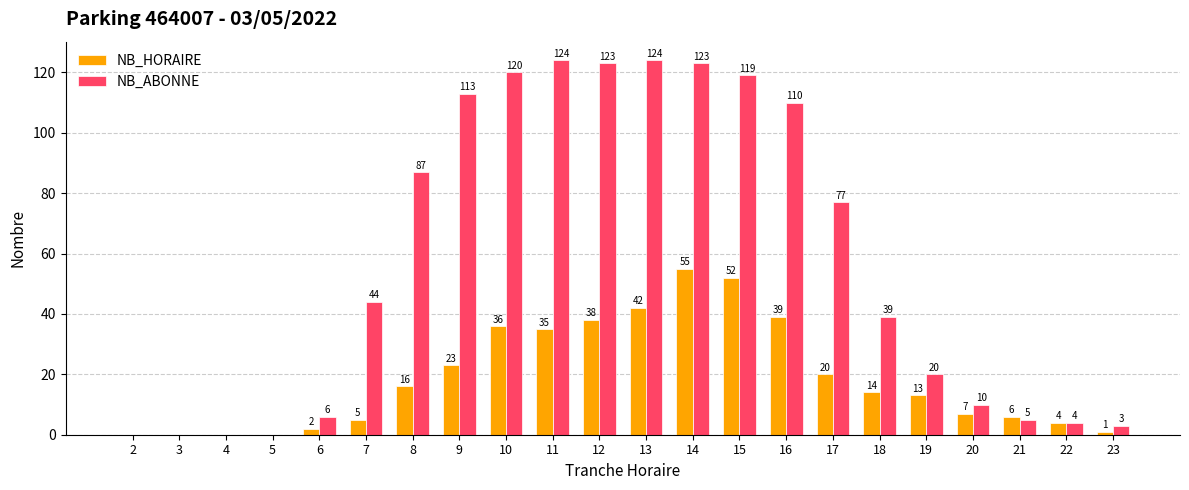

Between 17 and 23, which series saw the biggest shift?

NB_ABONNE